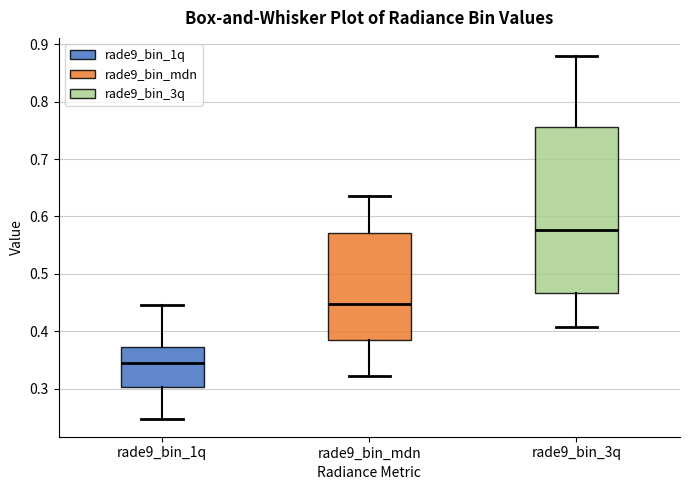

Reading left to right, transcribe this box plot: for each box, give where its median line is, the range the box spans, and where its two whiskers end, as read against the y-axis. The values are not printed on the chart, so give them approximately, as read against the axis.

rade9_bin_1q: median 0.34, box 0.30 to 0.37, whiskers 0.25 to 0.45
rade9_bin_mdn: median 0.45, box 0.39 to 0.57, whiskers 0.32 to 0.63
rade9_bin_3q: median 0.58, box 0.47 to 0.76, whiskers 0.41 to 0.88